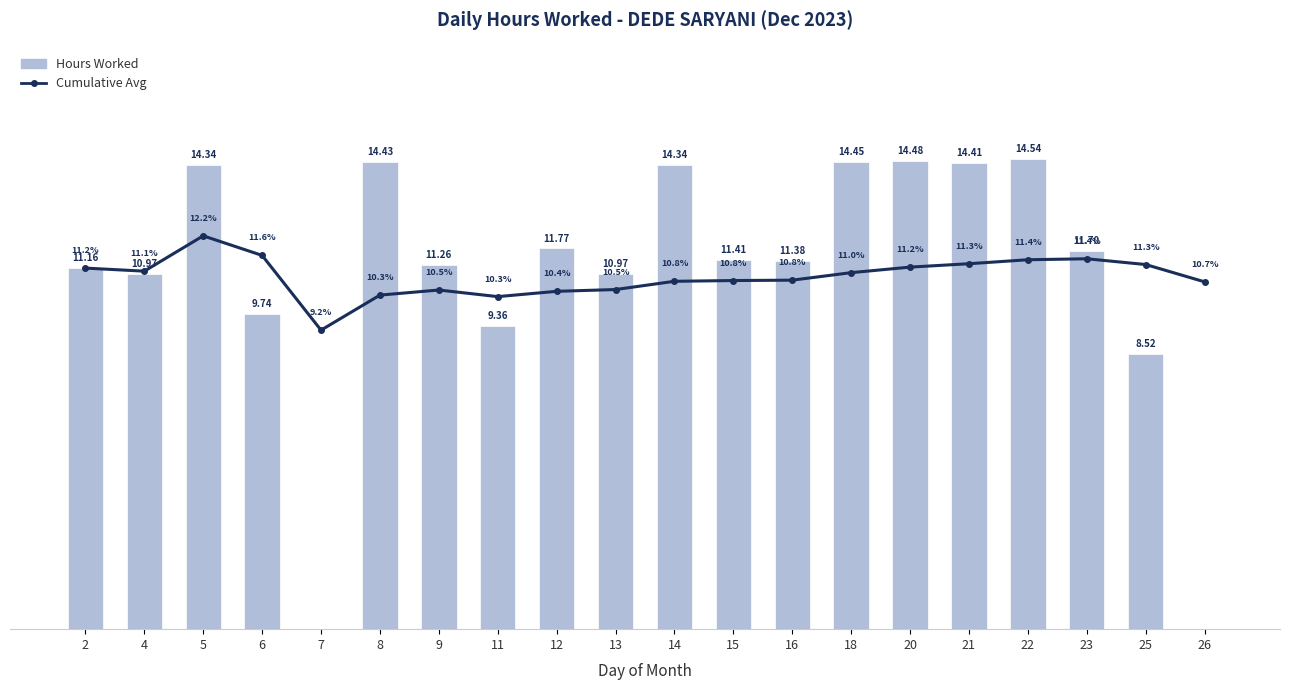

Rank the categories by Cumulative Avg value from lowest to highest.

7, 11, 8, 12, 9, 13, 26, 14, 15, 16, 18, 4, 2, 20, 25, 21, 22, 23, 6, 5